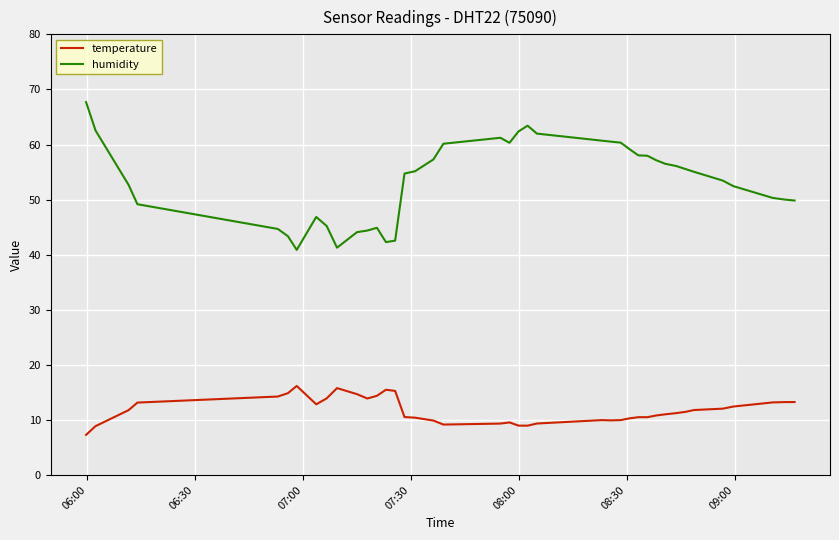

What is the greatest value displayed?

67.7